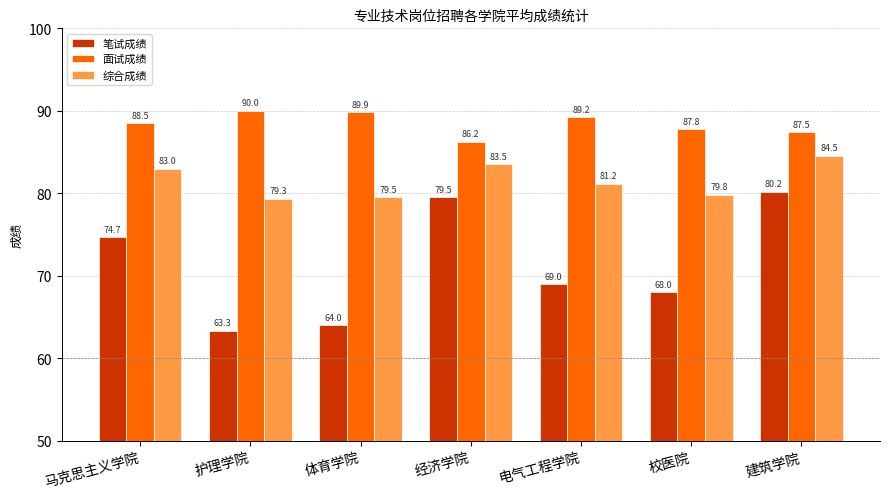

Rank the series at 建筑学院 from lowest to highest value.

笔试成绩, 综合成绩, 面试成绩